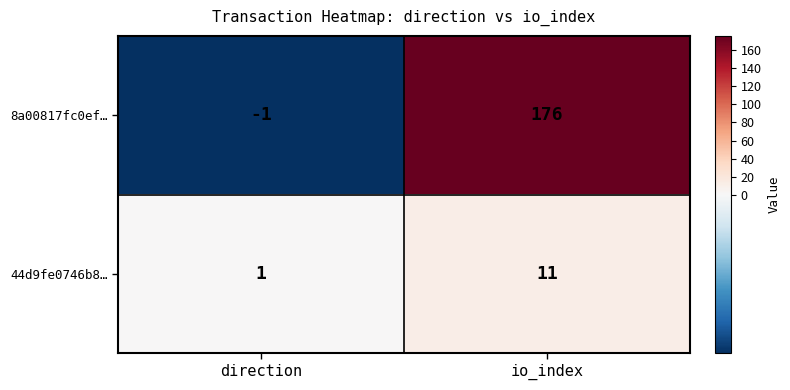

True or false: 44d9fe0746b8… has a value of 1 at direction.

True